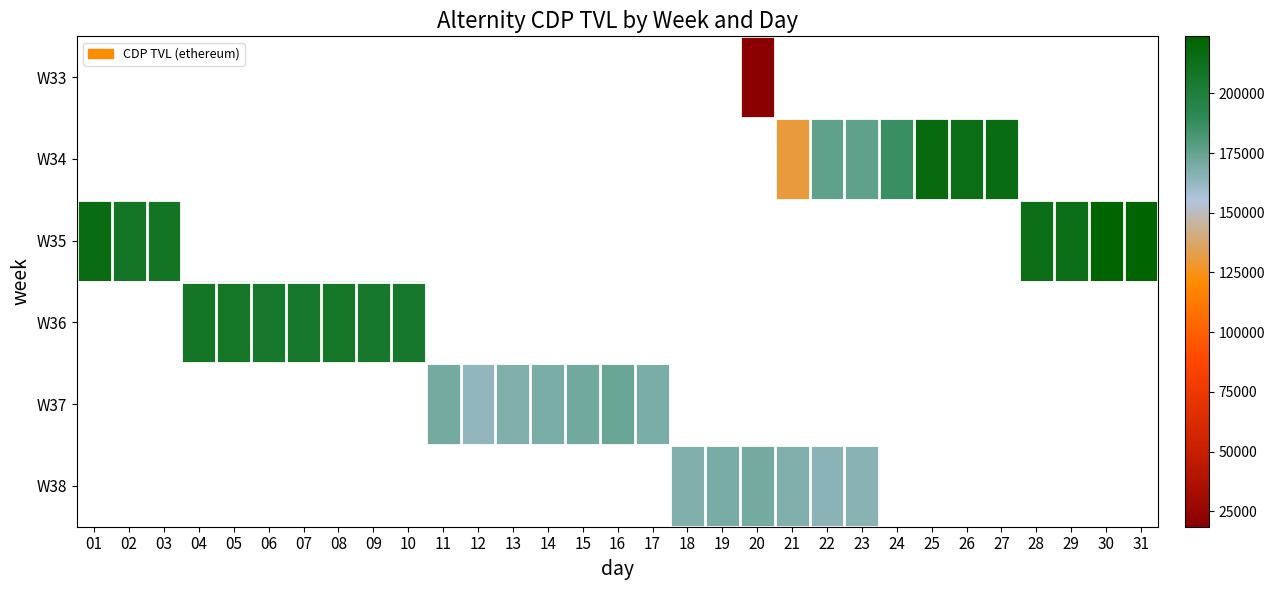

How many distinct data groups are displayed?

6